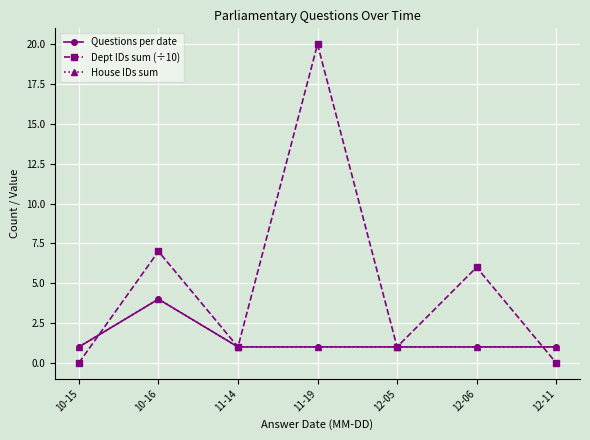

What is the label of the 5th point from the left?

12-05